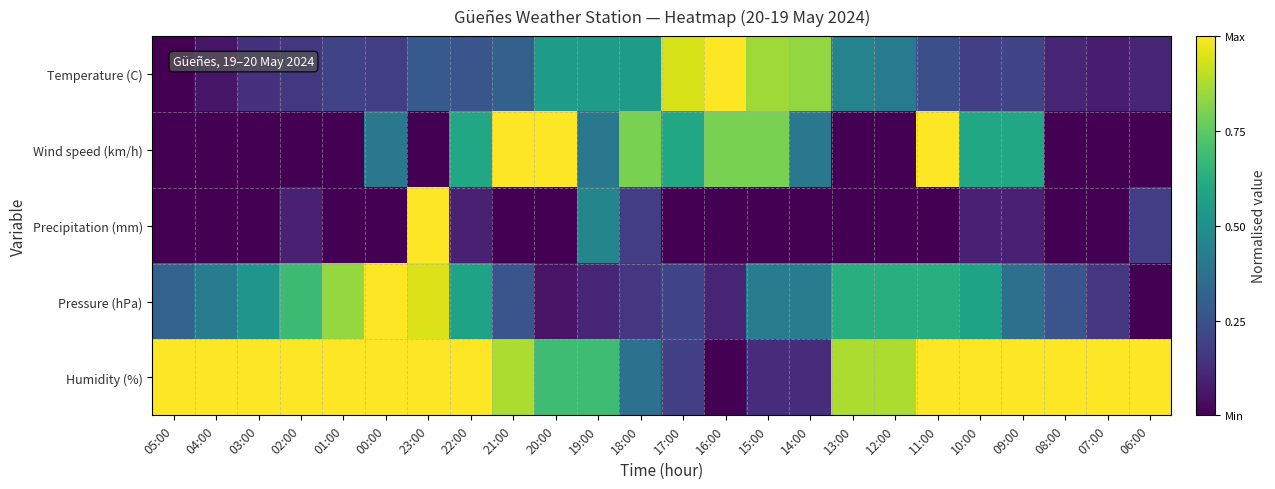

What is the total value across all series at 18:00?

2.1